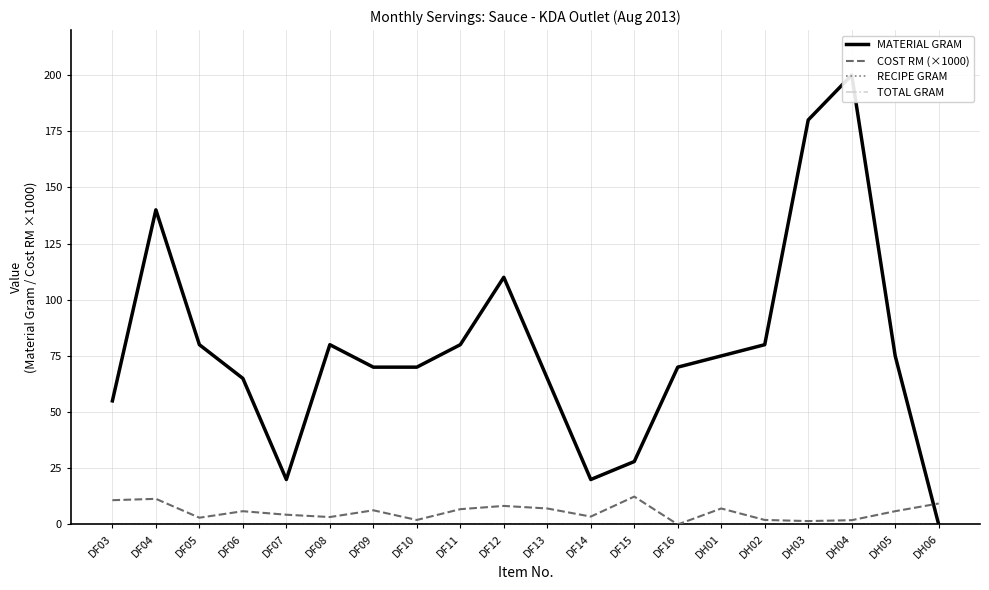

The MATERIAL GRAM series shows 9.7 at DF14. True or false?

False